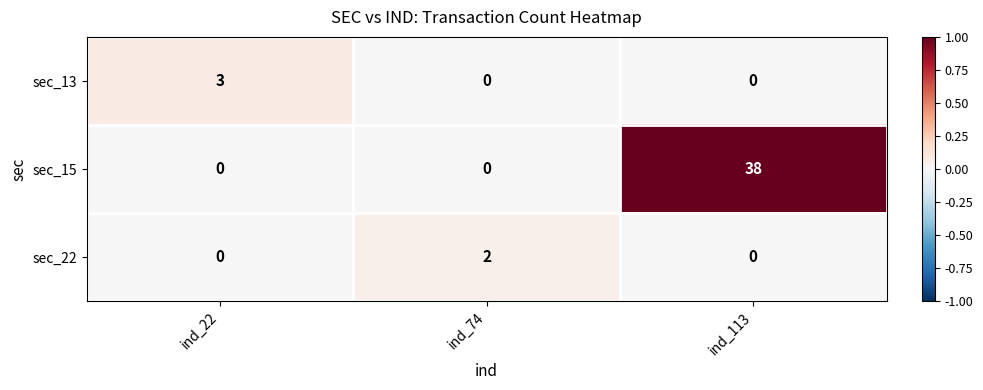

Which series changed the most between ind_22 and ind_113?

sec_15